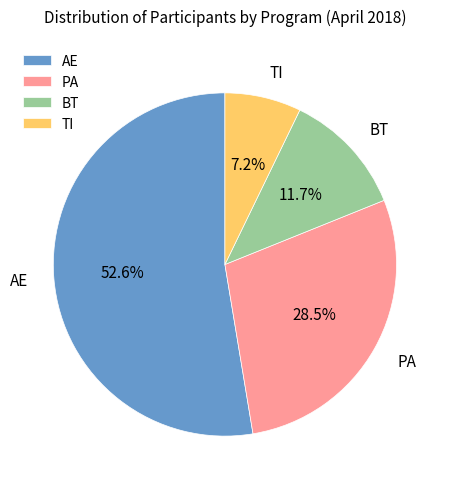

Which slice is the smallest?

TI